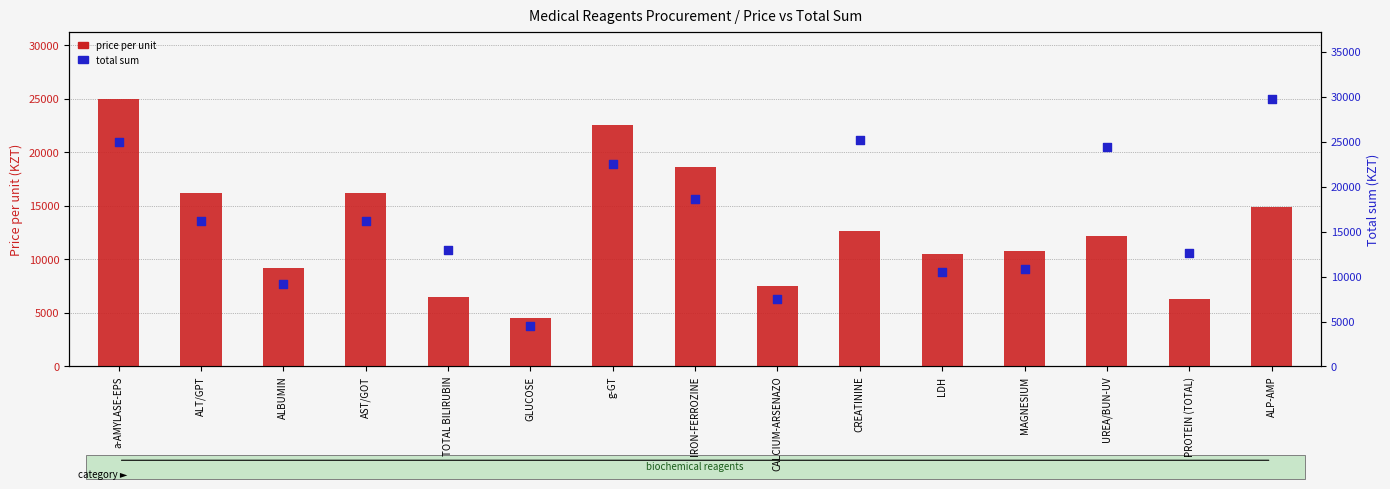

Which series reaches the maximum Y coordinate?

total sum